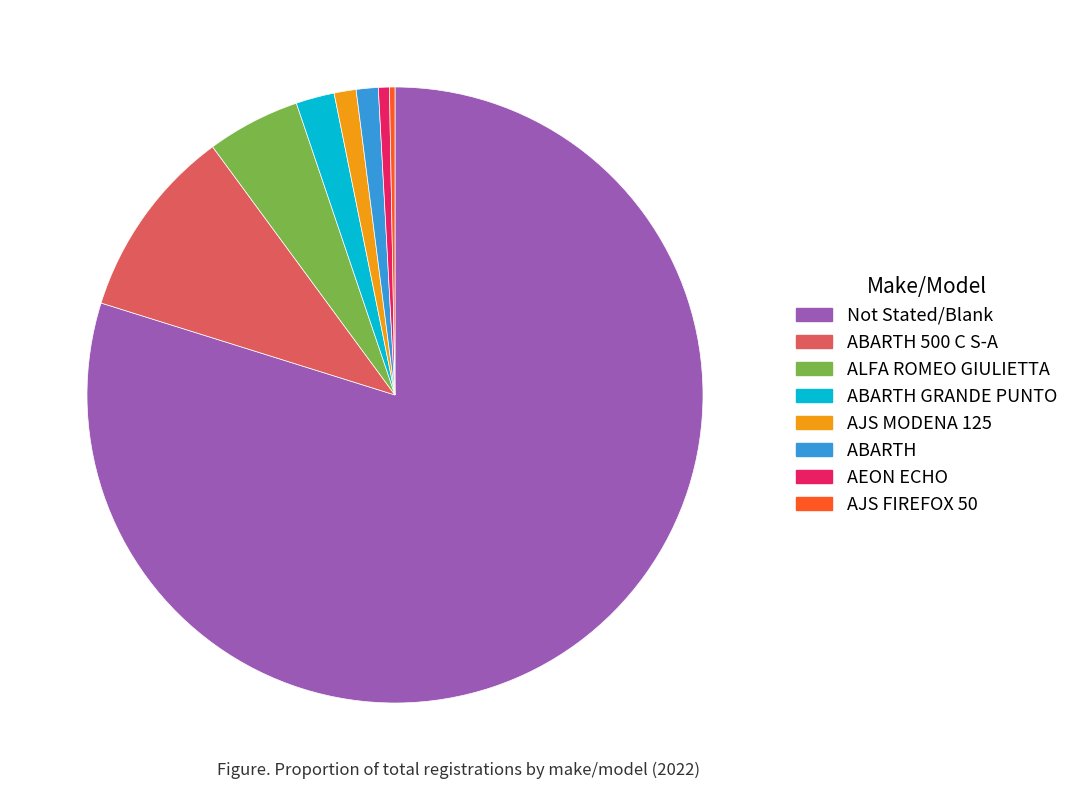

Does any single category account for the majority?

Yes